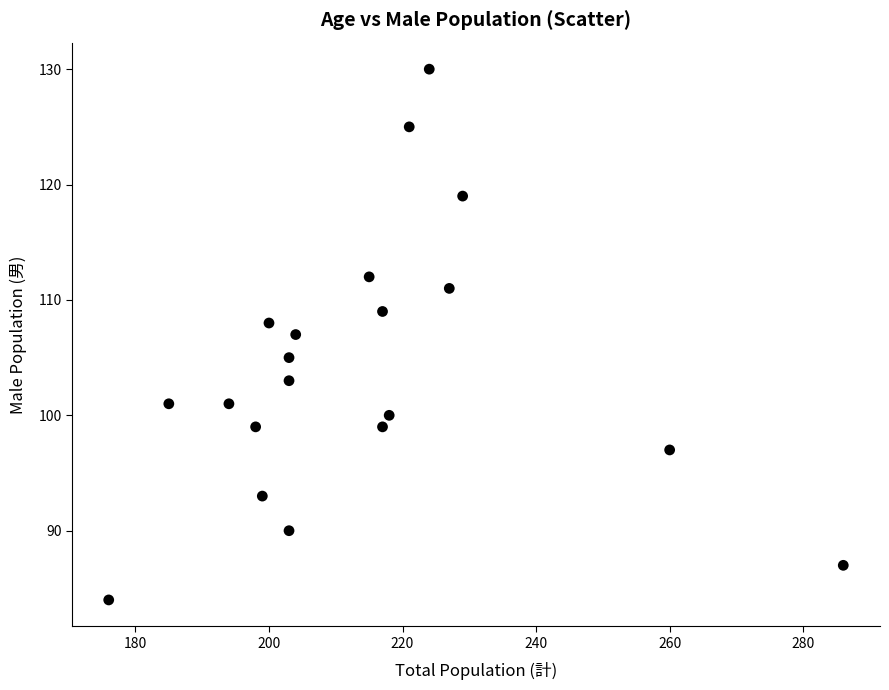

What is the range of X values (max minus min)?

110